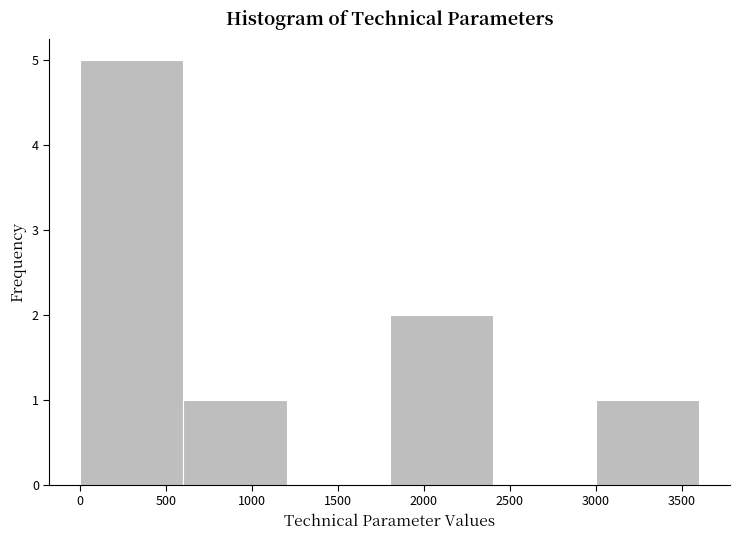

What is the height of the bar covering 600 to 1200 on the x-axis? Neither the bar edges nor the heights are printed on the chart, so give them approximately, as read against the axes.

1